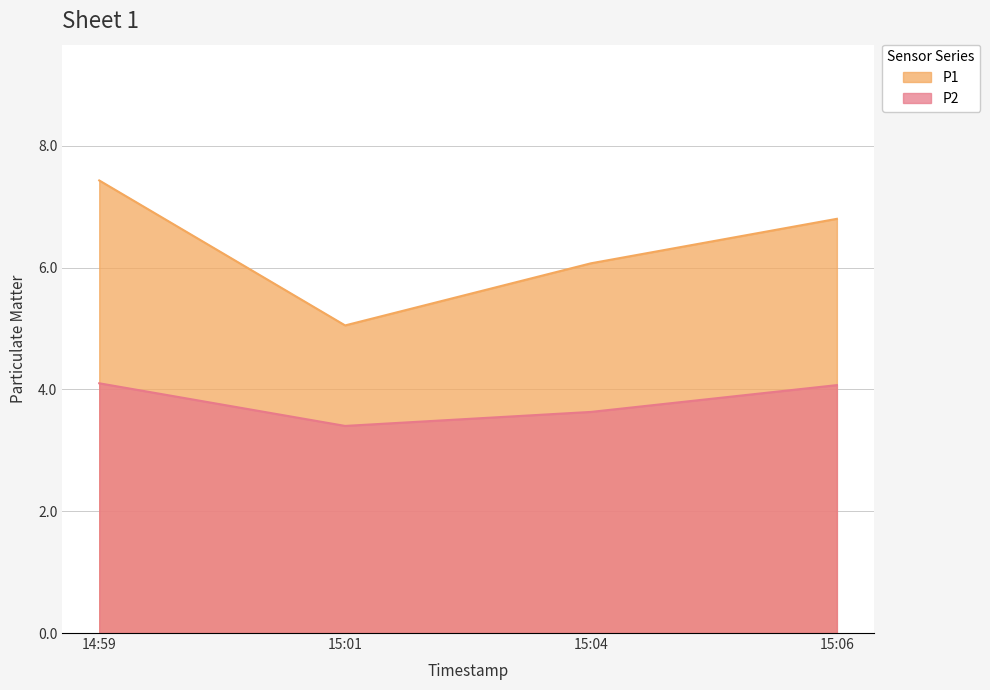

True or false: P2 has more than 2 interior local peaks.

False